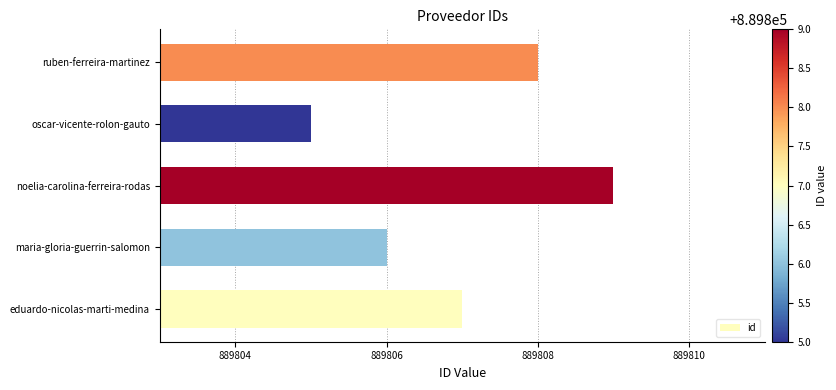

At which label is the value closest to 889807?

eduardo-nicolas-marti-medina